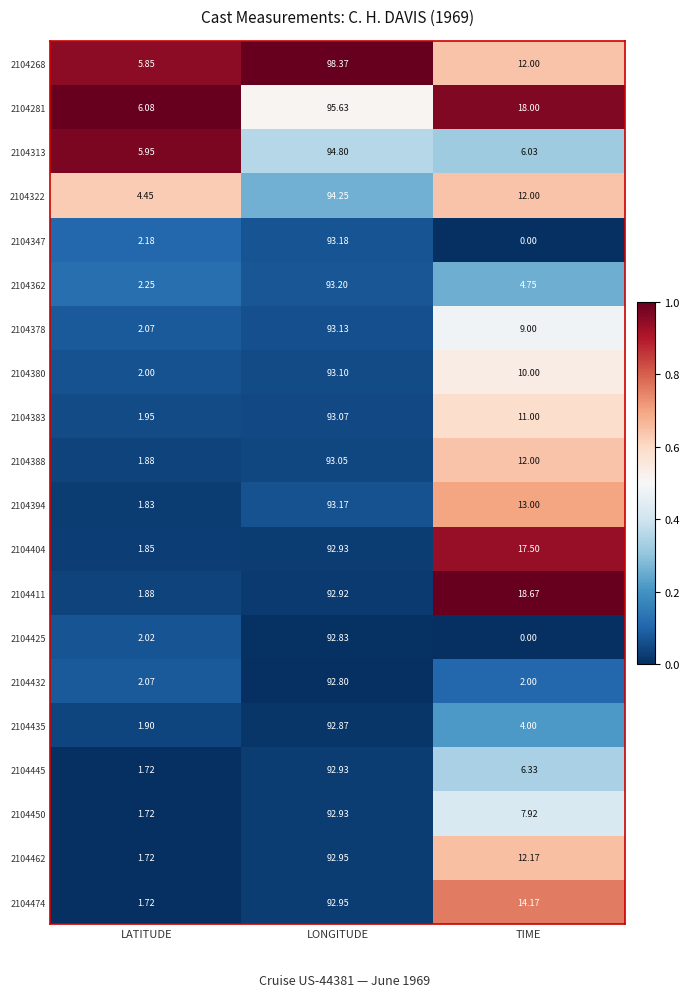

At which label does 2104425 reach its peak?

LONGITUDE